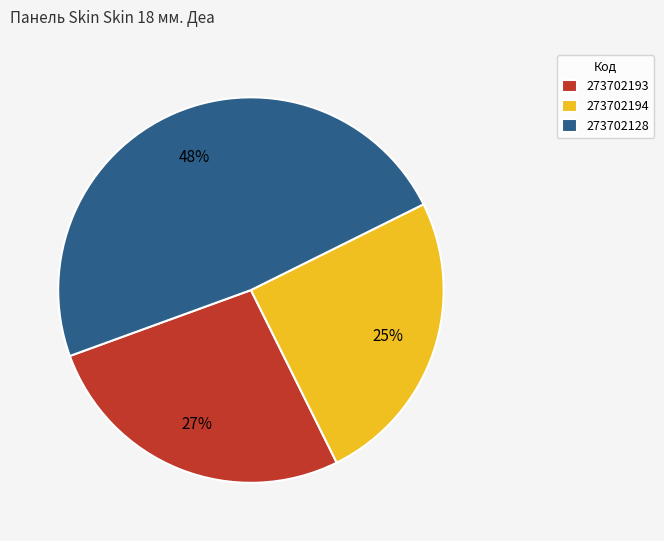

Rank the categories by value from lowest to highest.

273702194, 273702193, 273702128